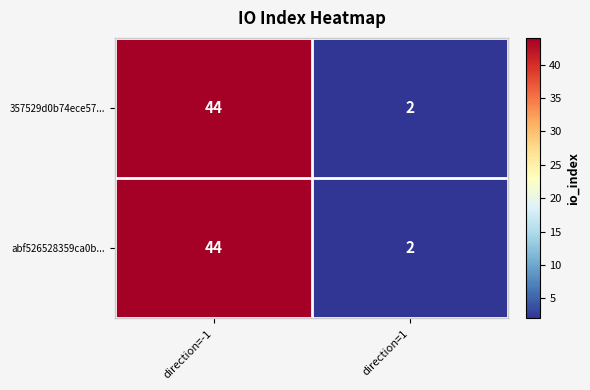

What is the sum of all 357529d0b74ece57... values?

46